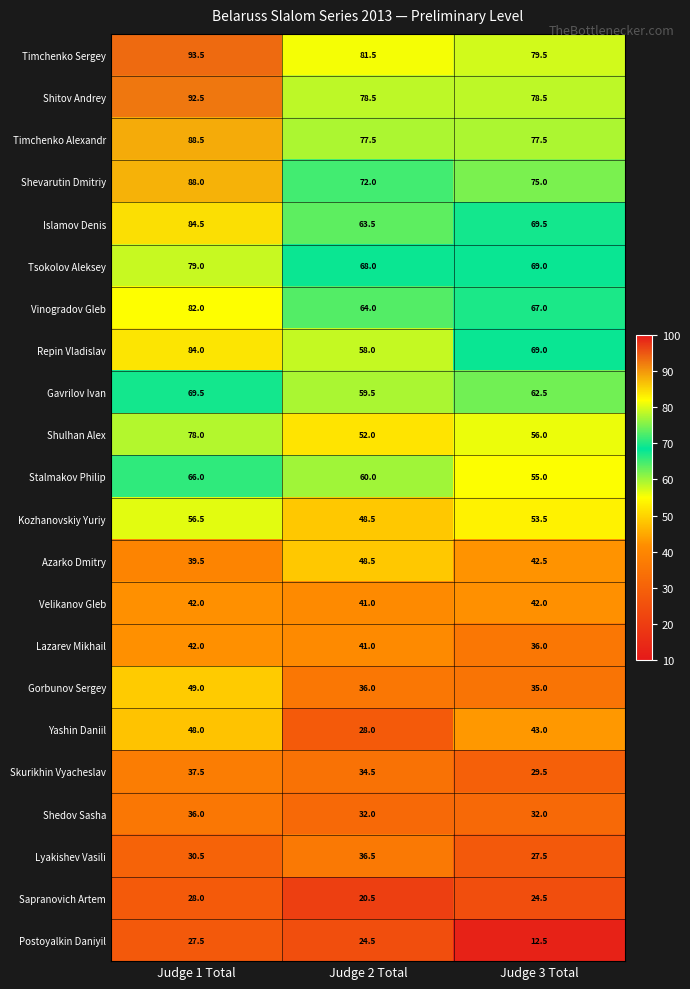

What is the difference between the maximum and minimum values in the Vinogradov Gleb series?

18.0